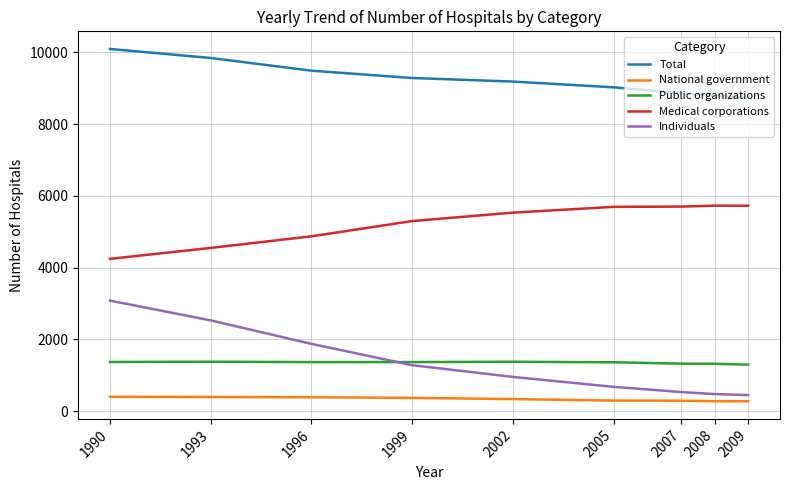

Which series has the widest spread of values?

Individuals